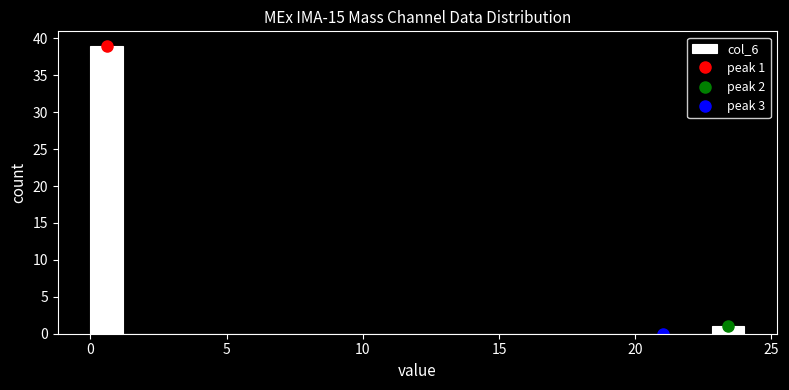

Around what value on the x-axis is the tallest bar? Give the approximate position of its centre, as read against the axis.

0.5